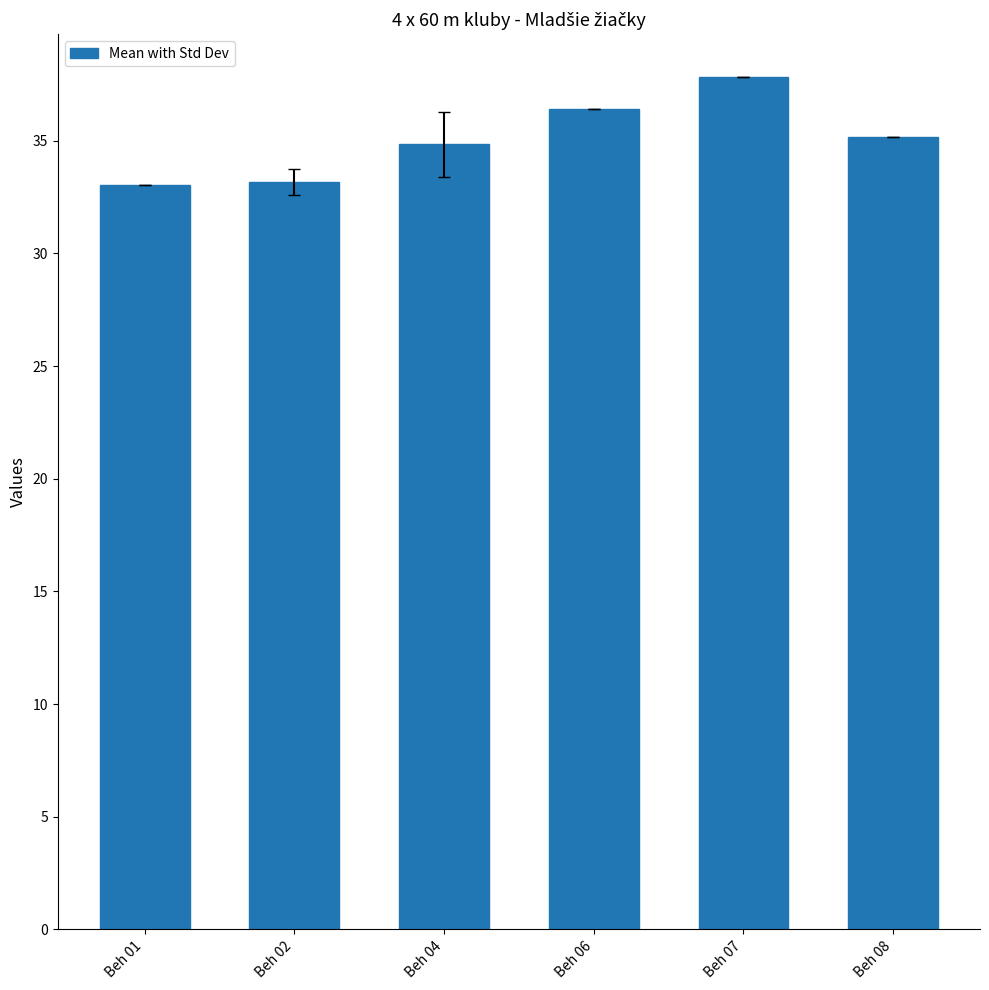

What is the maximum value shown in the chart?

37.8